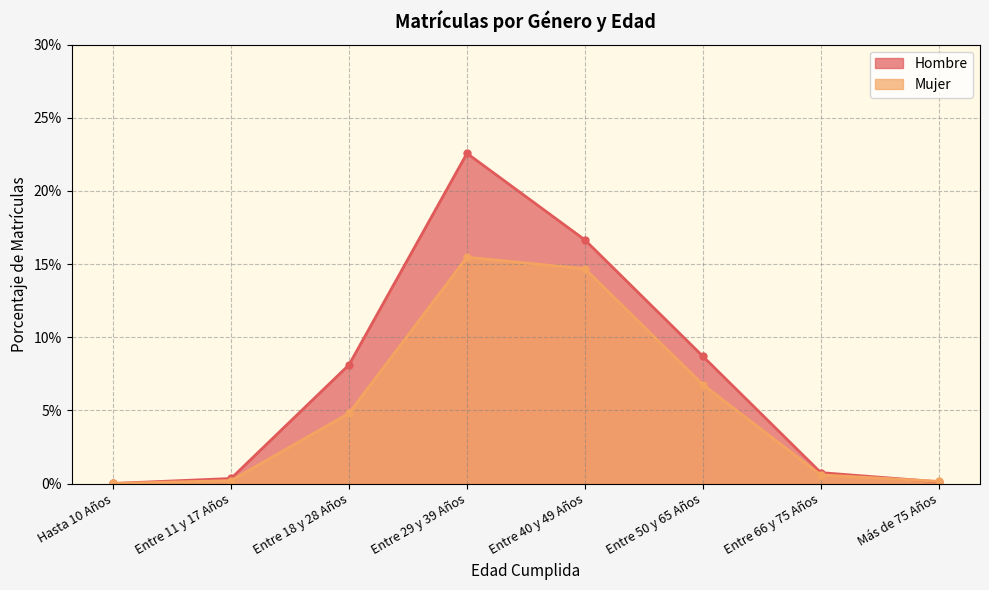

True or false: Hombre has a value of 0.1 at Entre 50 y 65 Años.

True